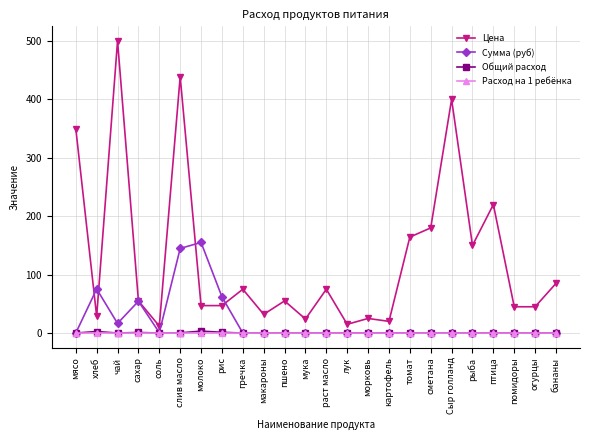

Count the number of categories in the chart.

24